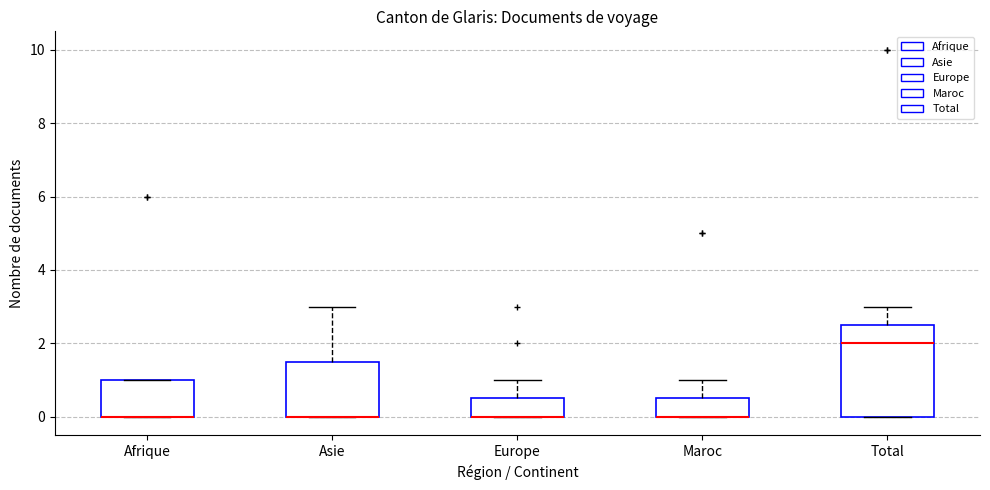

Reading left to right, transcribe this box plot: for each box, give where its median line is, the range the box spans, and where its two whiskers end, as read against the y-axis. The values are not printed on the chart, so give them approximately, as read against the axis.

Afrique: median 0.0 (drawn on the box's lower edge), box 0.0 to 1.0, whiskers 0.0 to 1.0
Asie: median 0.0 (drawn on the box's lower edge), box 0.0 to 1.6, whiskers 0.0 to 3.0
Europe: median 0.0 (drawn on the box's lower edge), box 0.0 to 0.6, whiskers 0.0 to 1.0
Maroc: median 0.0 (drawn on the box's lower edge), box 0.0 to 0.6, whiskers 0.0 to 1.0
Total: median 2.0, box 0.0 to 2.6, whiskers 0.0 to 3.0